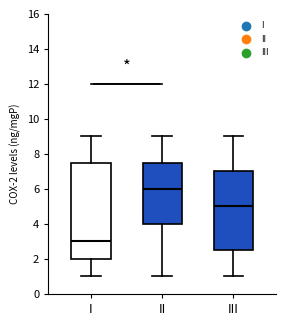

Where is the lower edge of the box for II on the y-axis? The values are not printed on the chart, so give them approximately, as read against the axis.

4.0